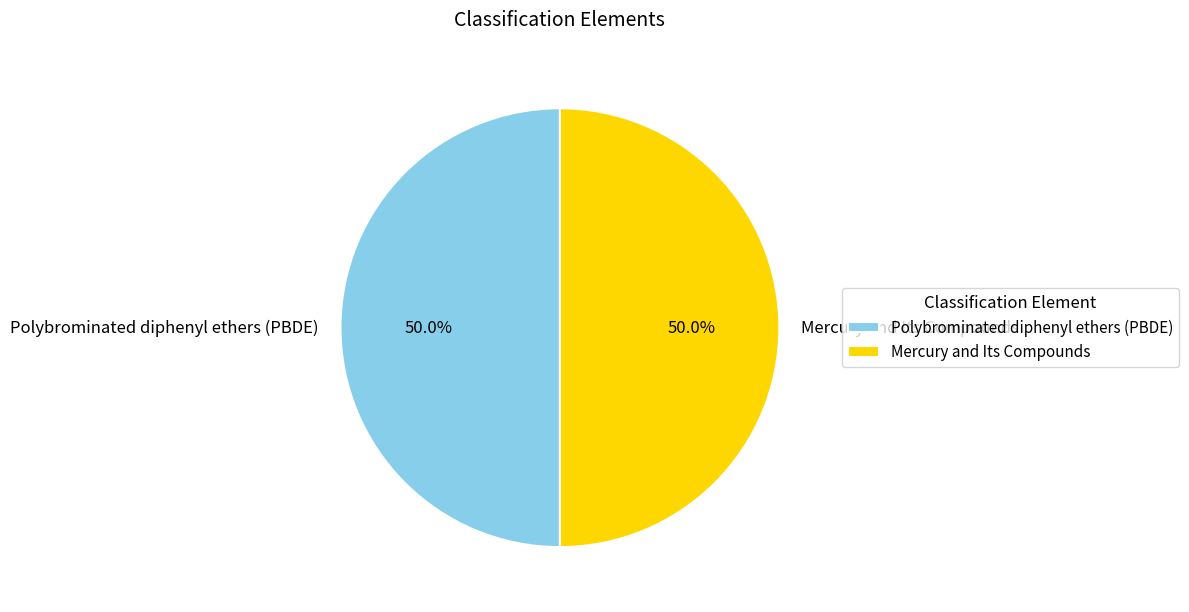

What percentage do Mercury and Its Compounds and Polybrominated diphenyl ethers (PBDE) together represent?

100.0%